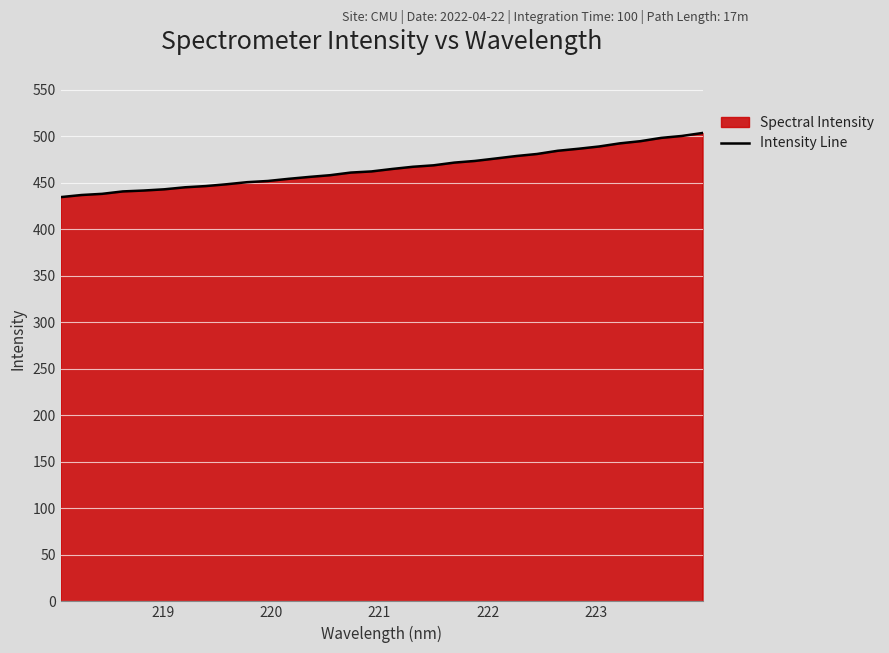

What is the difference between the maximum and minimum values?

68.9